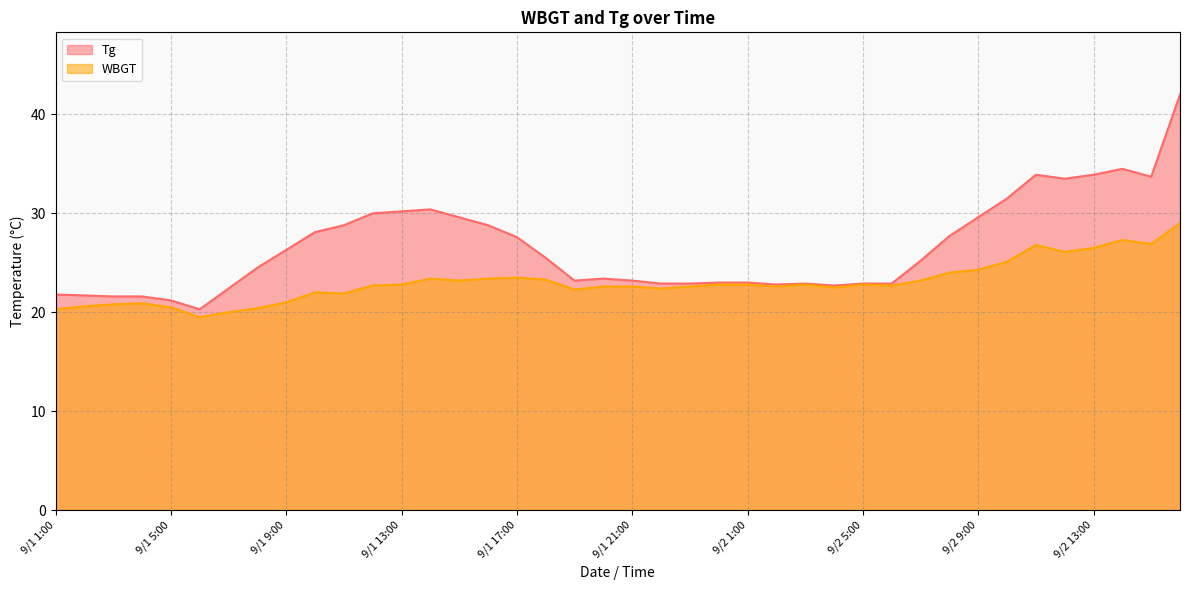

Is it true that WBGT equals 5.8 at 9/1 2:00?

False